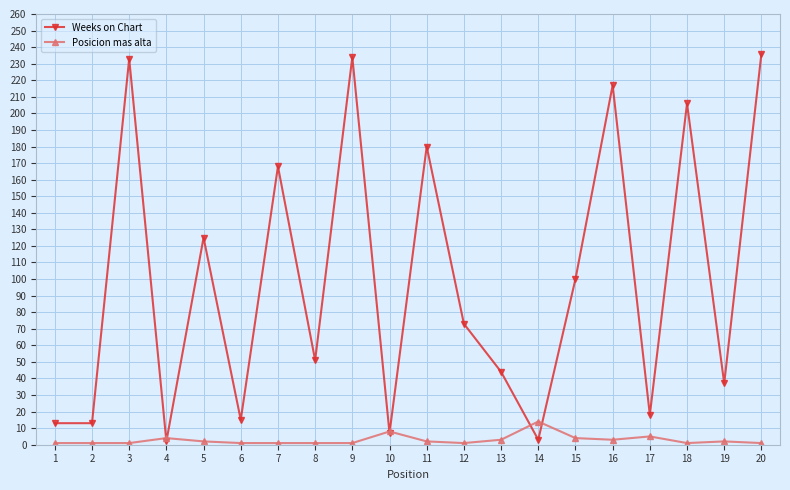

List the series in order of their overall mean, lowest first.

Posicion mas alta, Weeks on Chart